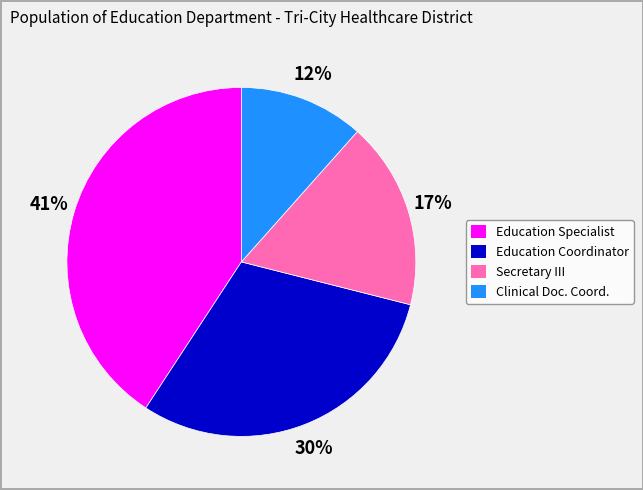

Is Secretary III the majority of the pie?

No